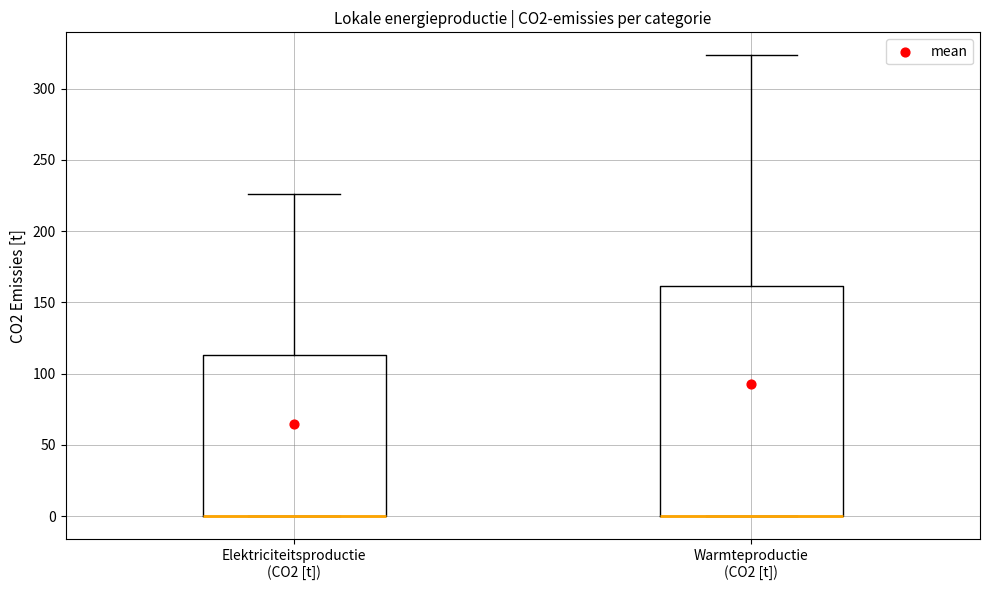

Which box is the tallest, from its lower edge to its upper edge?

Warmteproductie (CO2 [t])